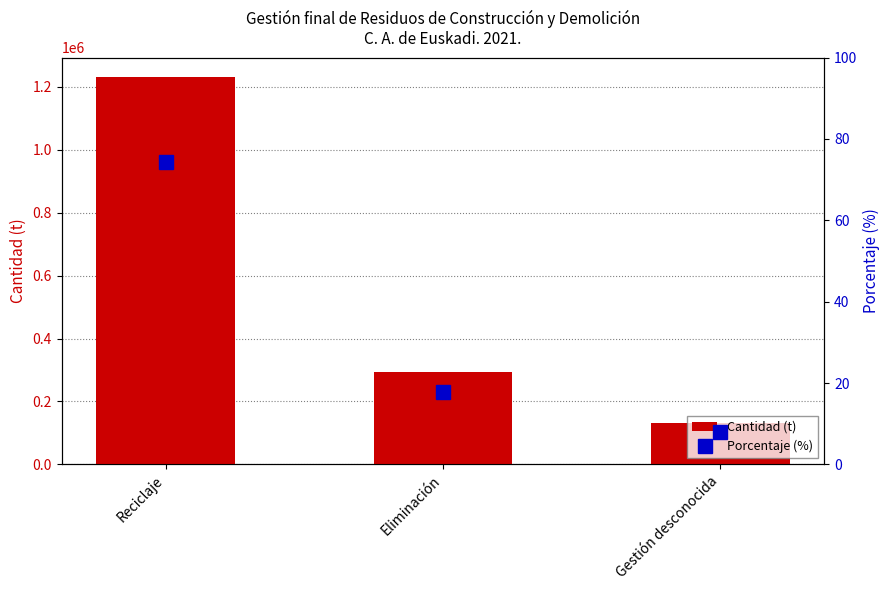

What is the minimum value shown in the chart?

8.0